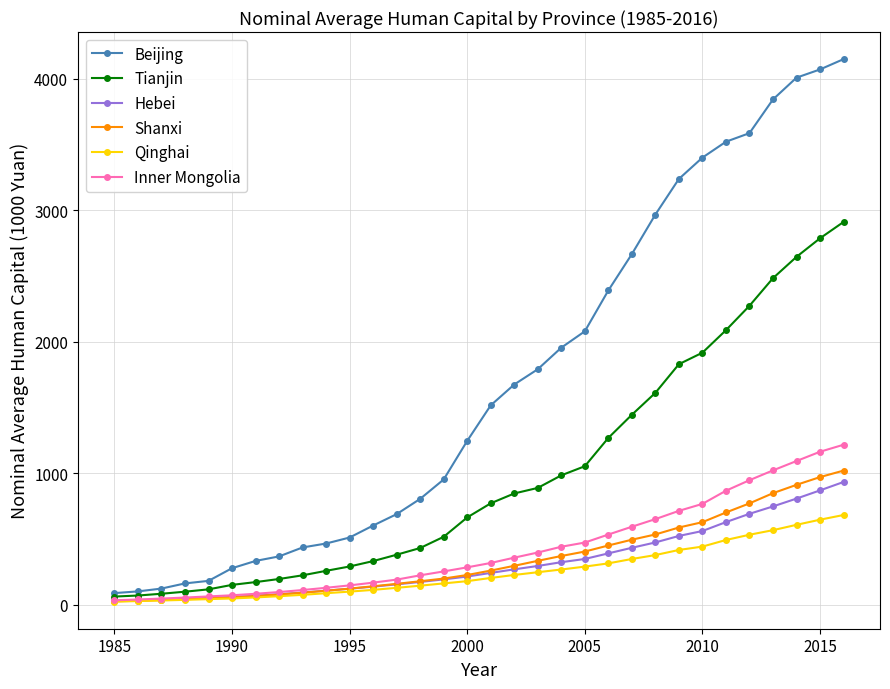

Which series has the largest range (max minus min)?

Beijing